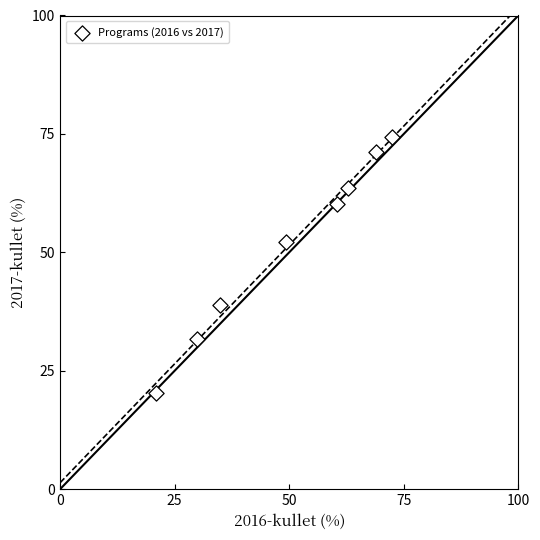

What Y value in the scatter plot is closest to 47?

52.1